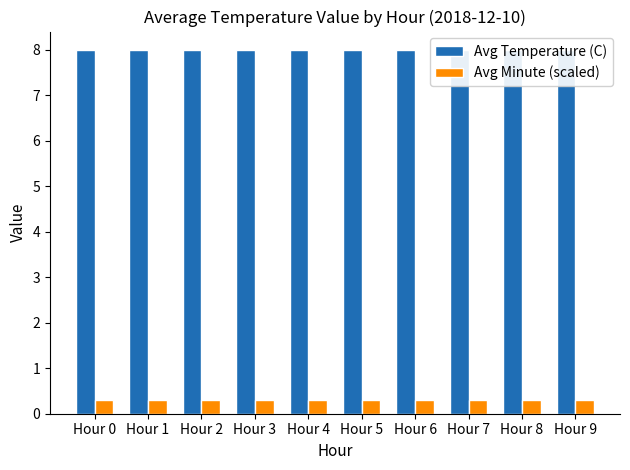

What are all the series names shown in the legend?

Avg Temperature (C), Avg Minute (scaled)